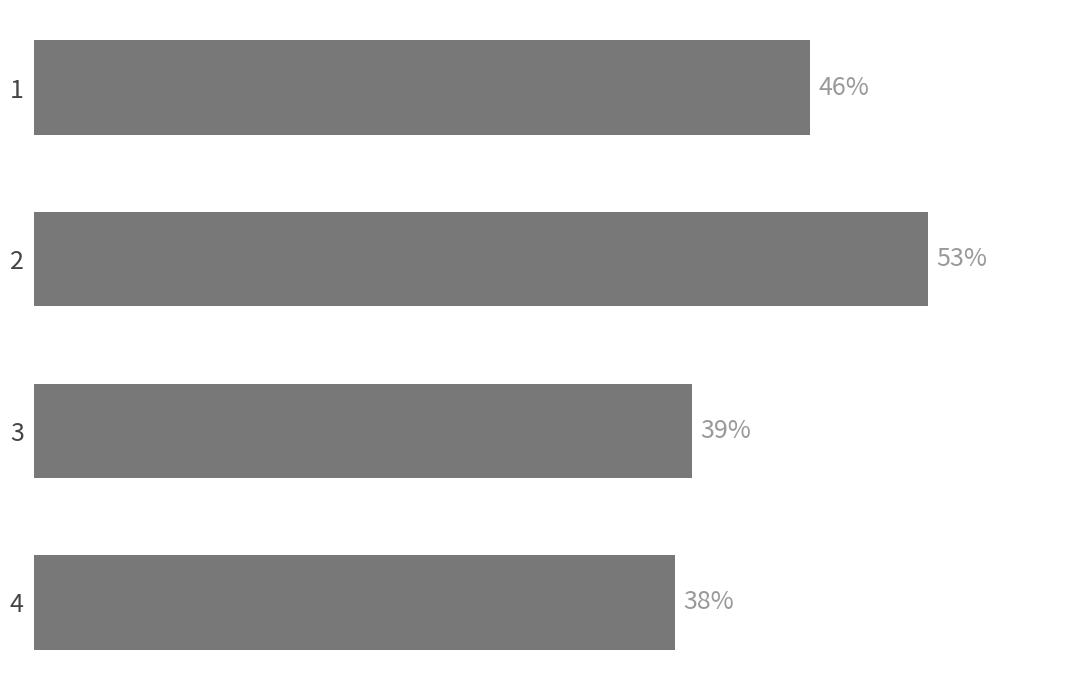

Rank the categories by value from highest to lowest.

2, 1, 3, 4